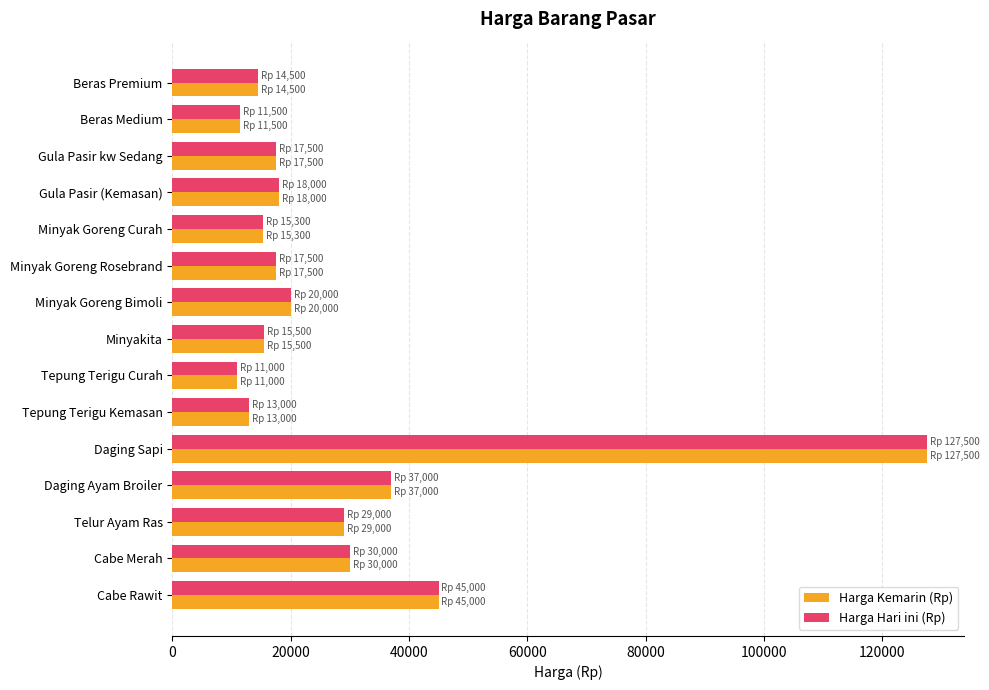

What is the total value across all series at Daging Ayam Broiler?

74000